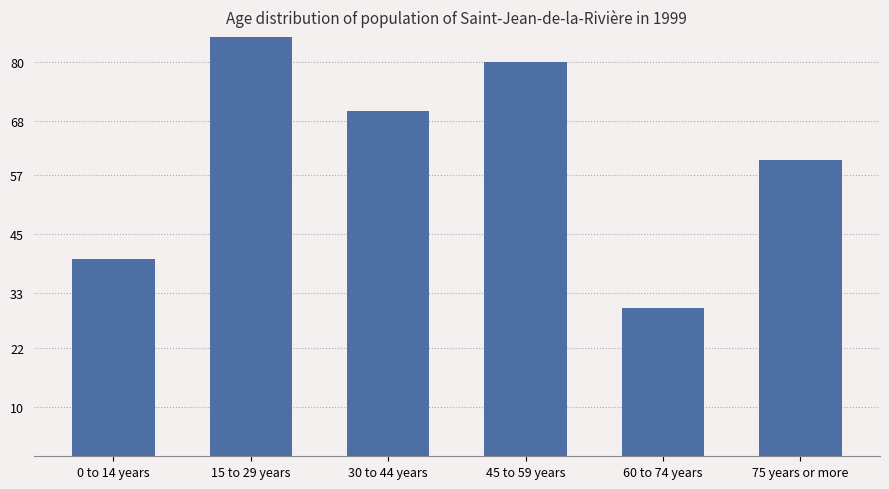

Does the chart contain stacked bars?

No